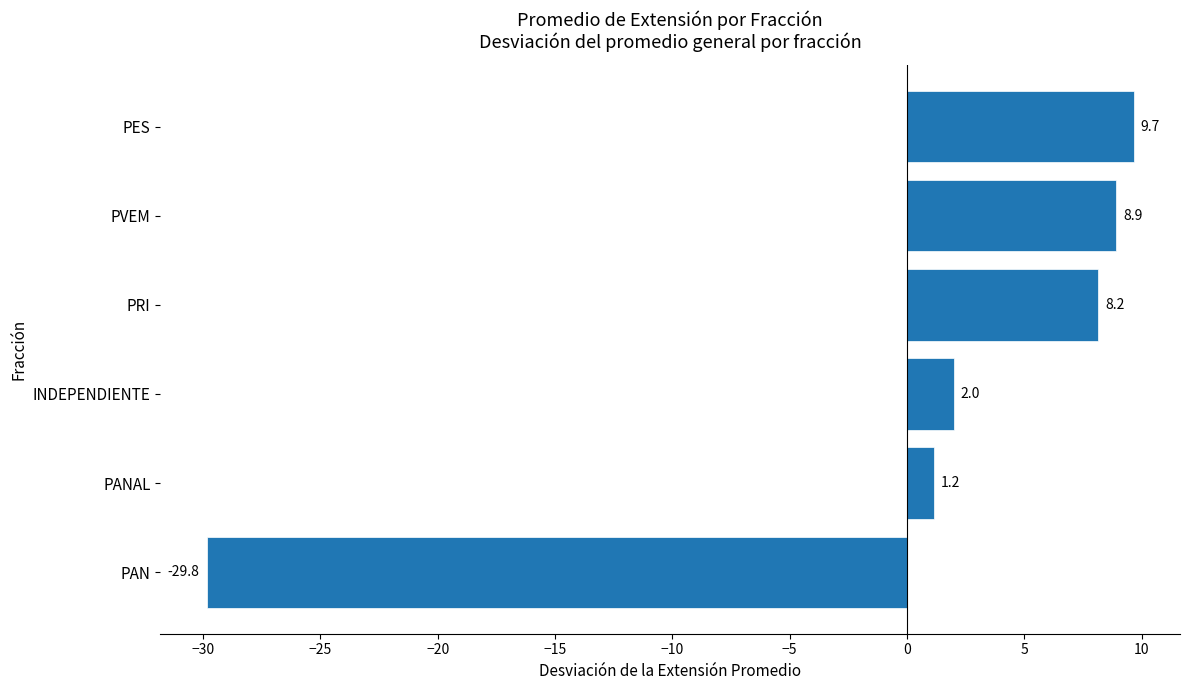

Which label corresponds to the largest value in the chart?

PES